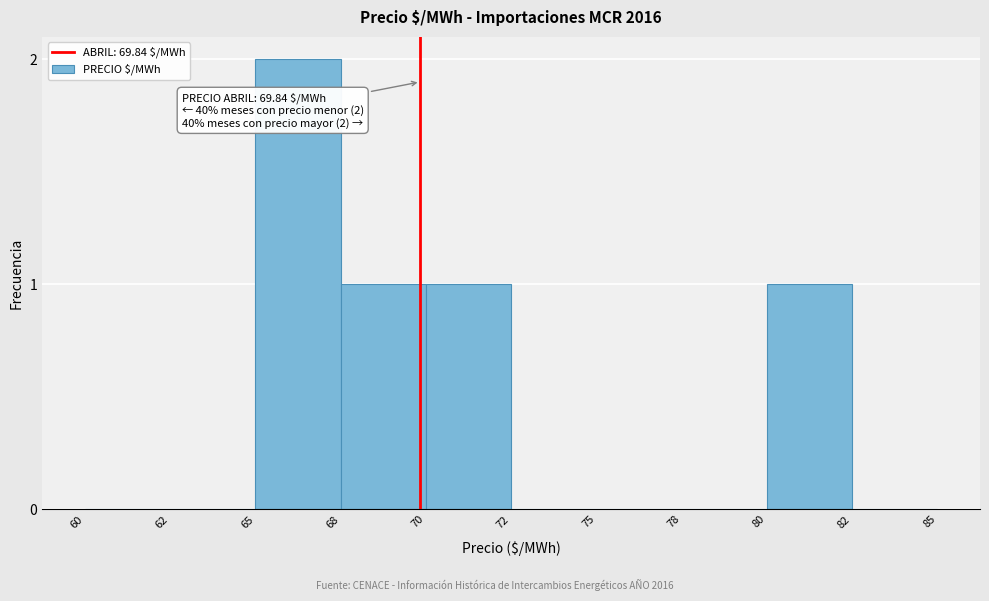

Reading left to right, what are all the values shown in this chart?

60=0	62=0	65=2	68=1	70=1	72=0	75=0	78=0	80=1	82=0